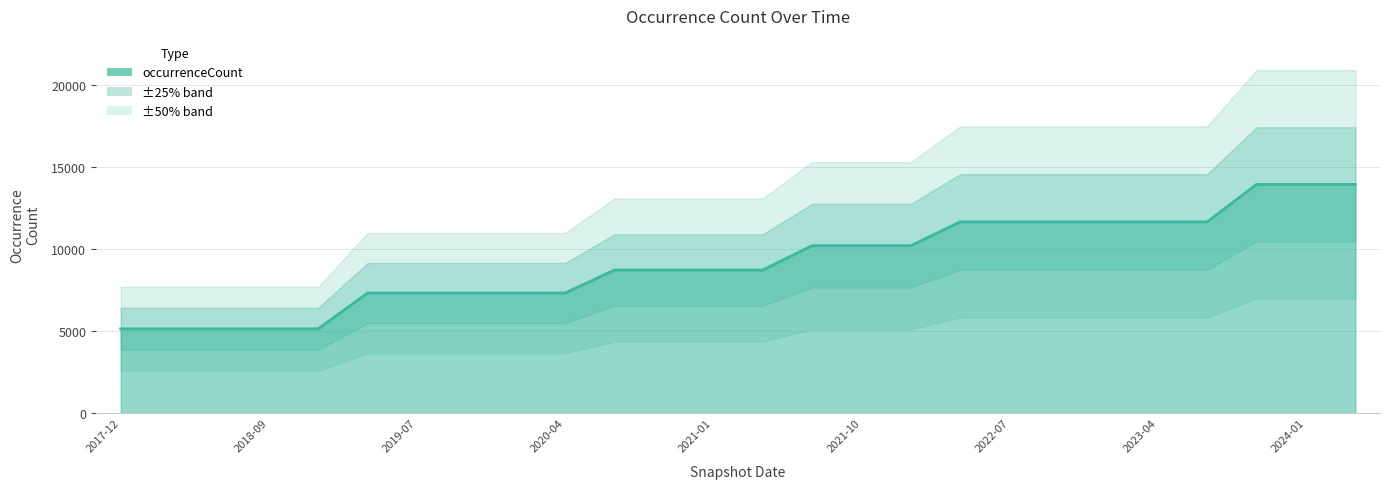

What is the smallest value displayed?

5130